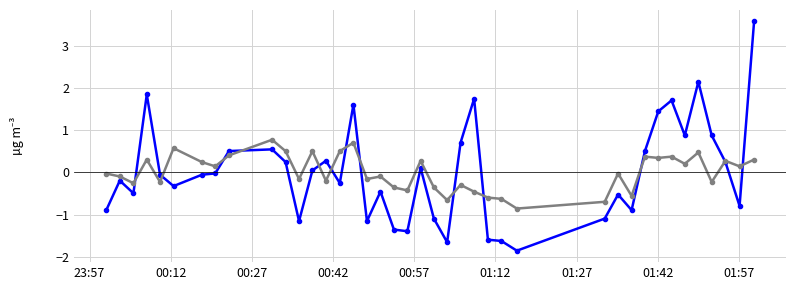

What is the maximum value shown in the chart?

3.6